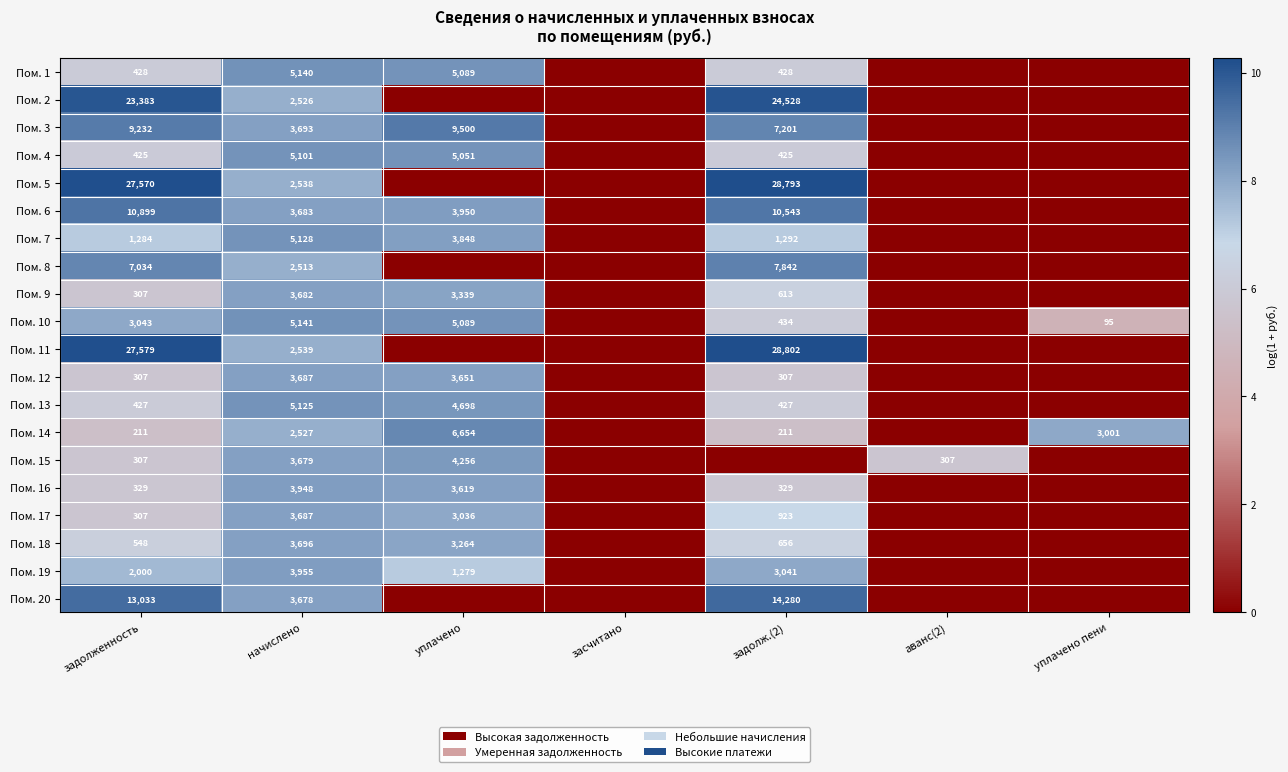

What is the sum of the Пом. 10 values at уплачено пени and начислено?

5236